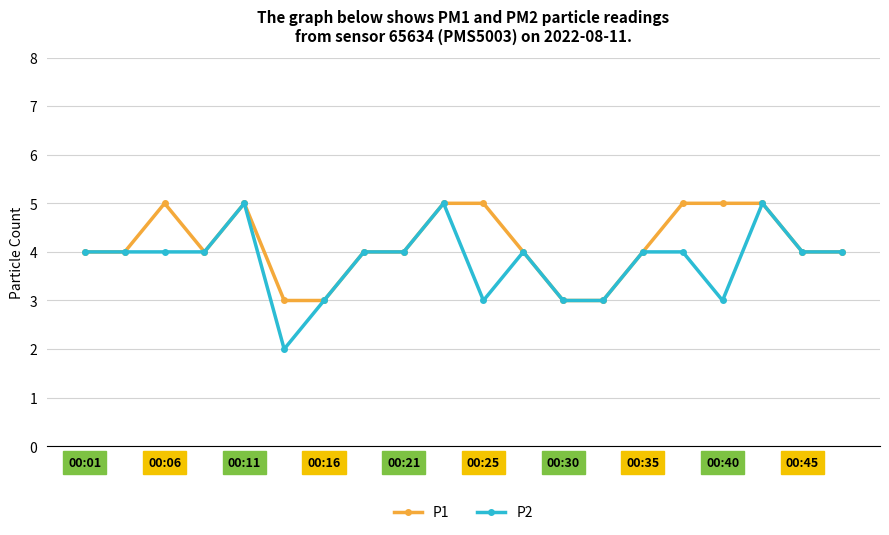

Count the number of categories in the chart.

20